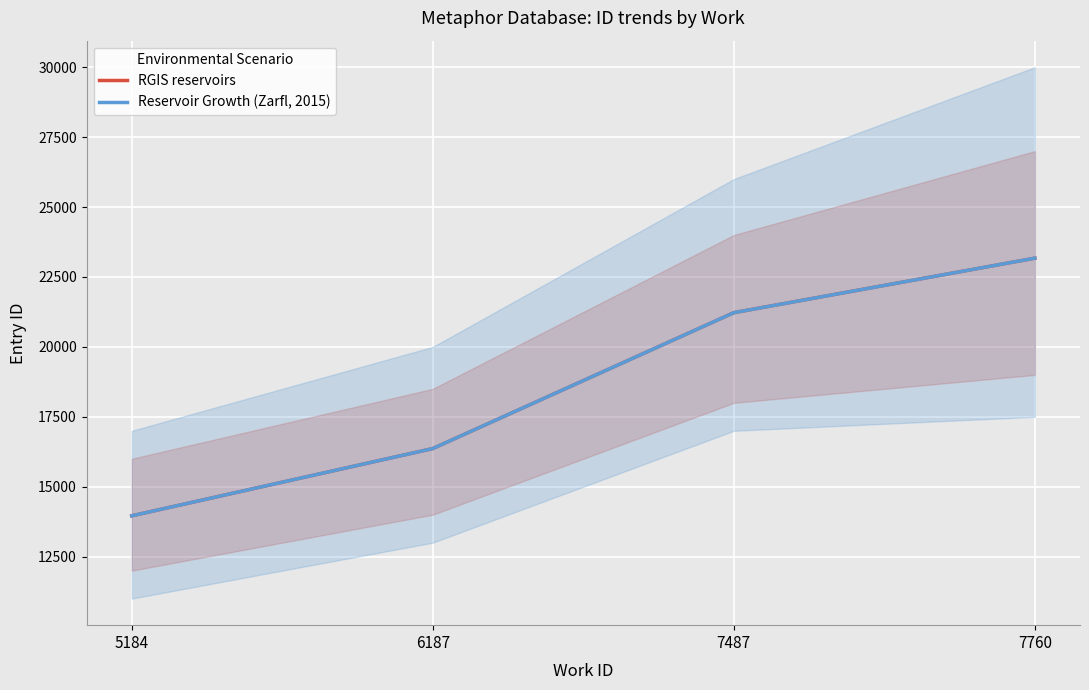

True or false: RGIS reservoirs has a value of 19167 at 5184.

False